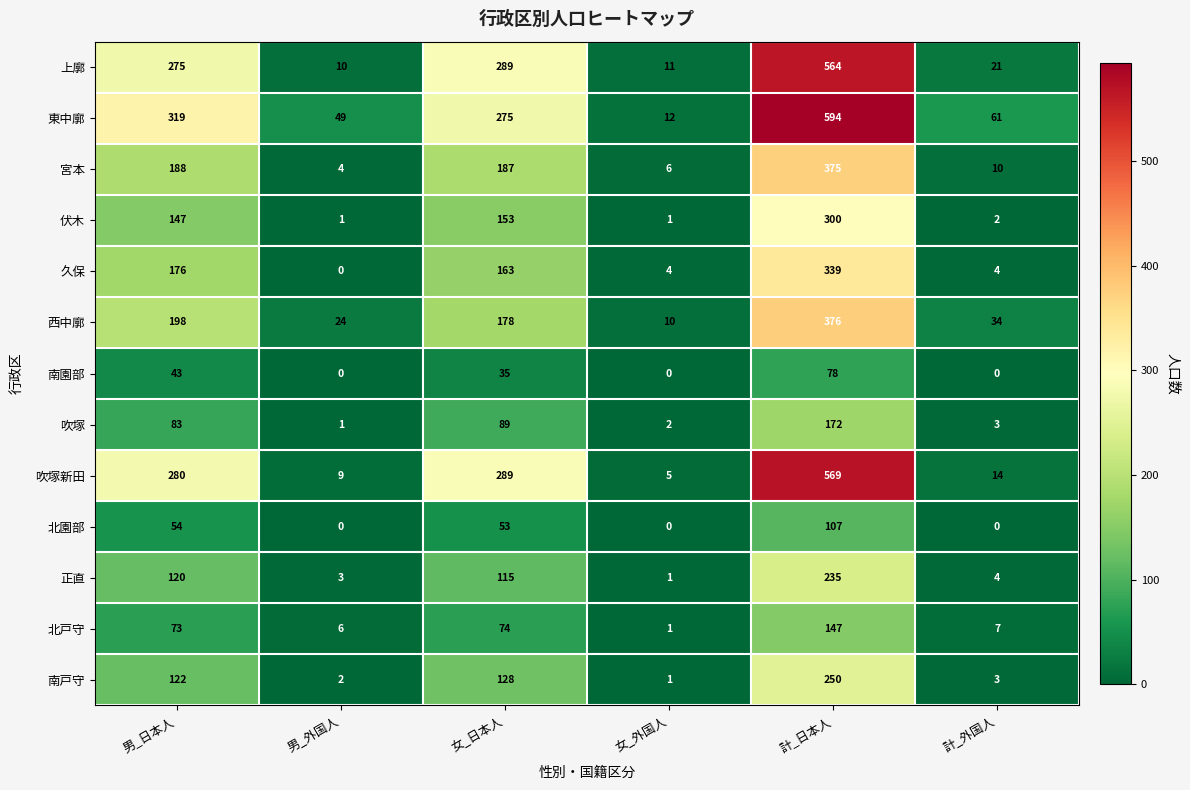

At how many categories does at least one series exceed 251?

3